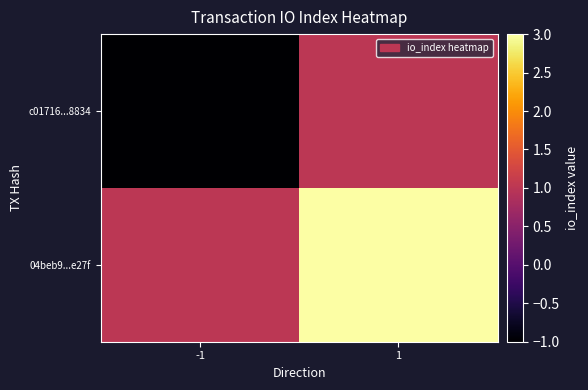

List the series in order of their overall mean, highest first.

04beb9...e27f, c01716...8834